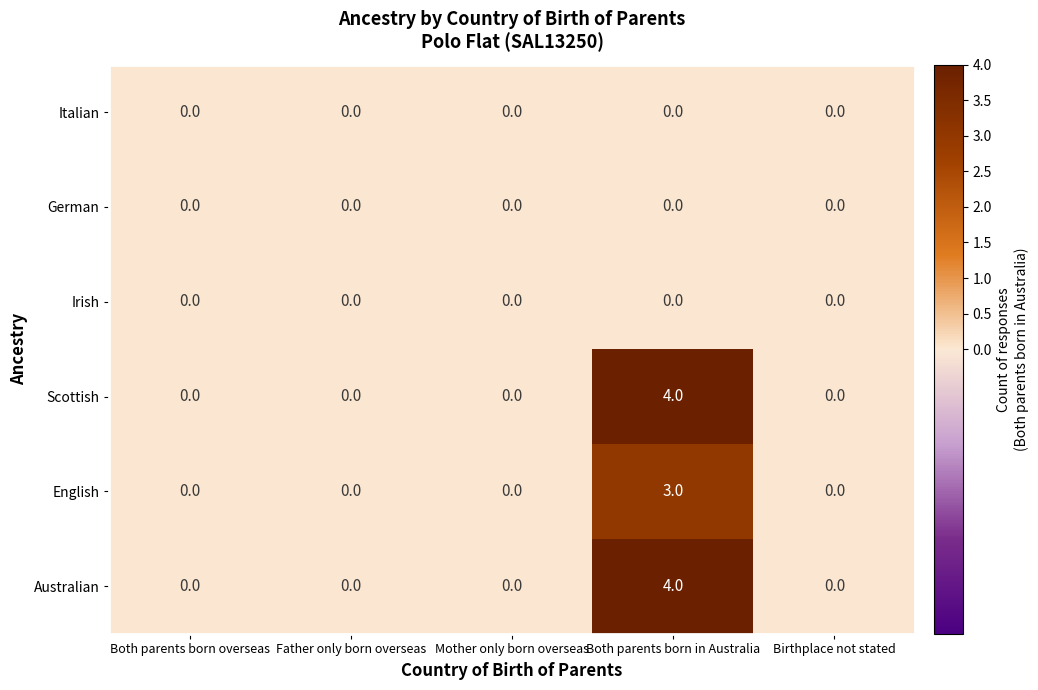

Is it true that Australian equals 2 at Both parents born overseas?

False